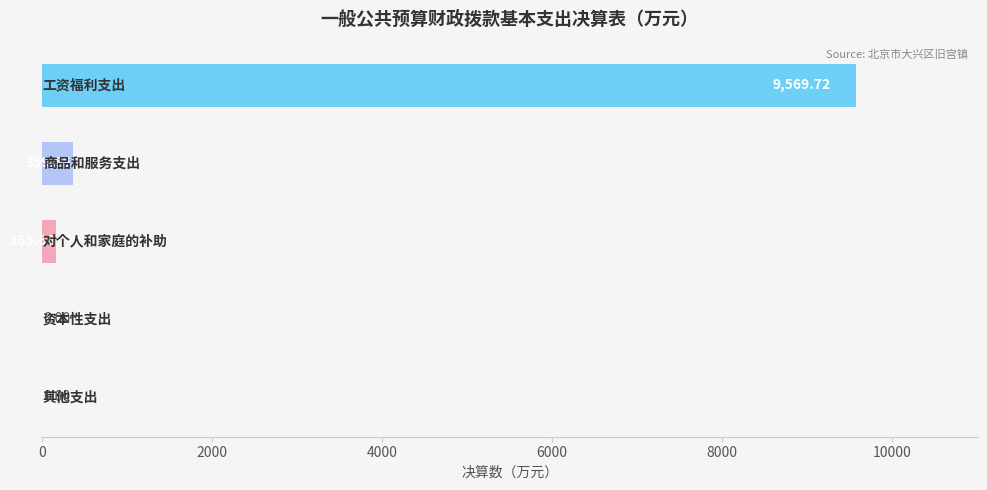

What is the label of the 5th bar from the right?

工资福利支出